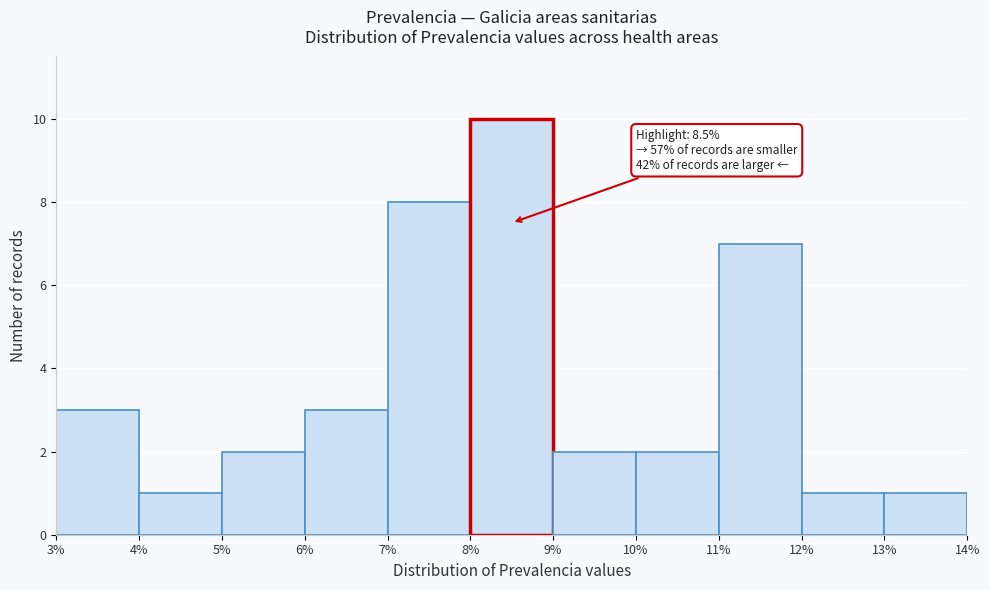

Over which range of the x-axis is the bar tallest?

8% to 9%